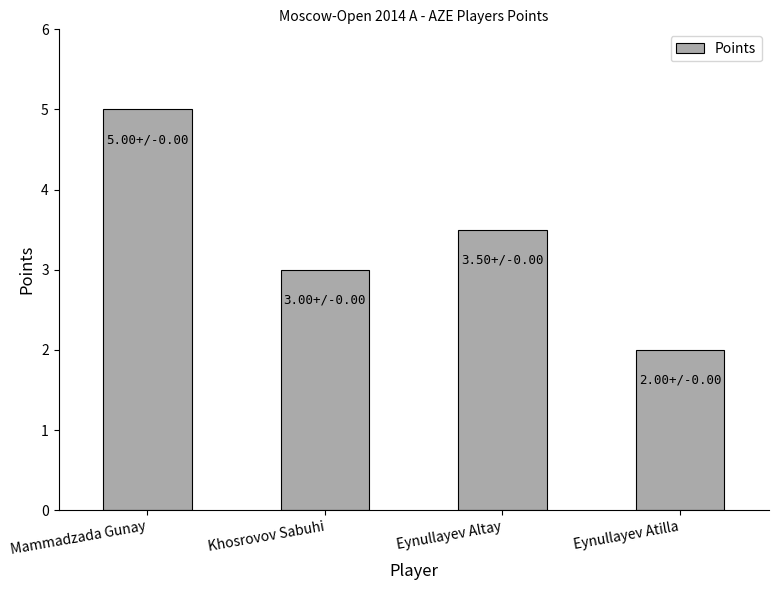

List the labels in order of value, smallest first.

Eynullayev Atilla, Khosrovov Sabuhi, Eynullayev Altay, Mammadzada Gunay